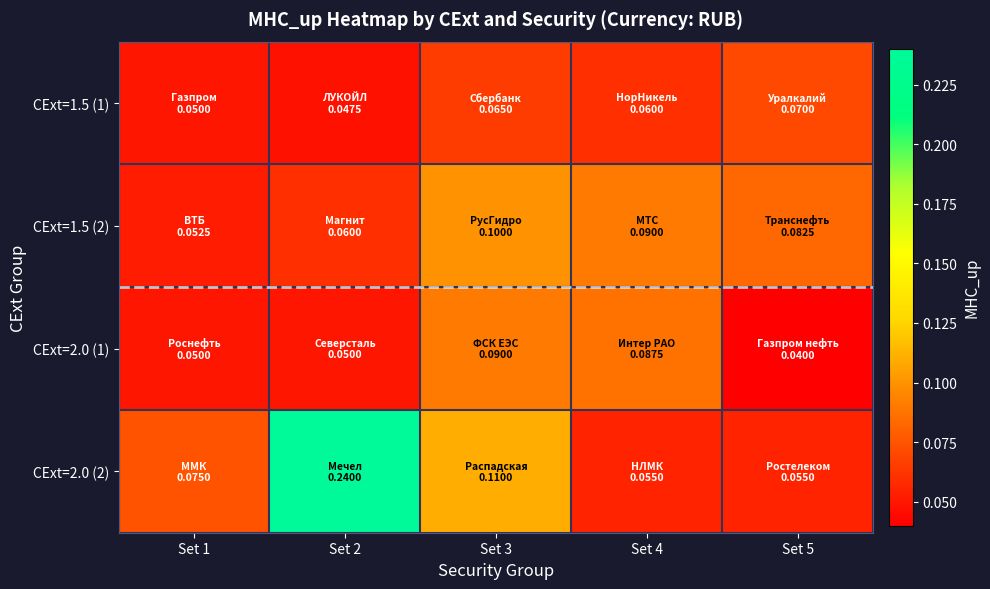

At how many categories does at least one series exceed 0?

5